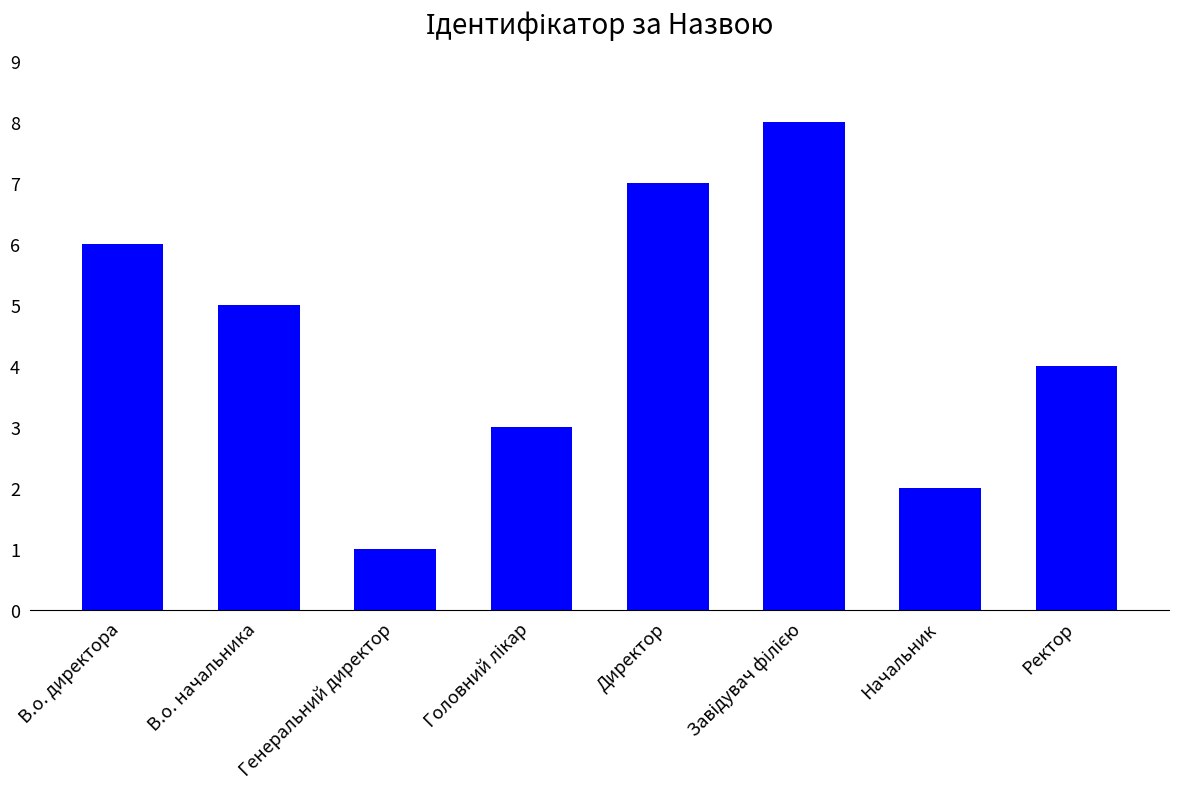

What position from the left is Начальник?

7